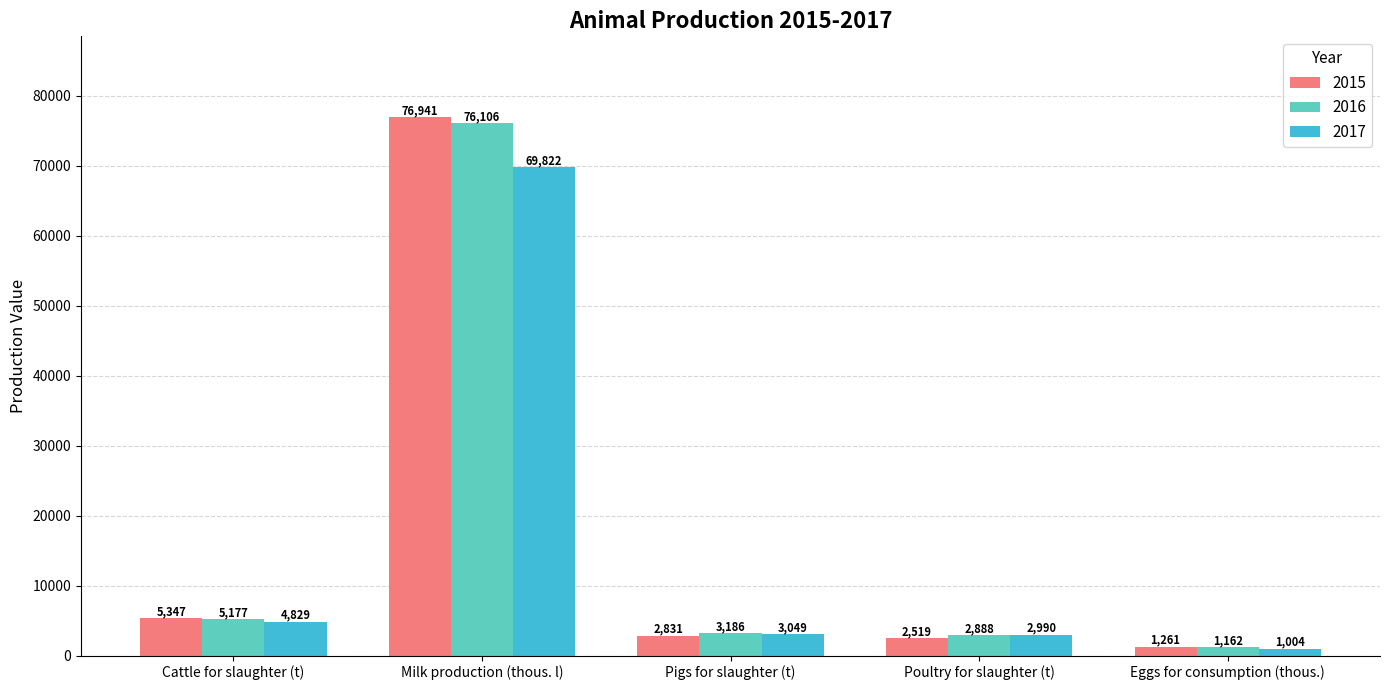

Which series has the widest spread of values?

2015